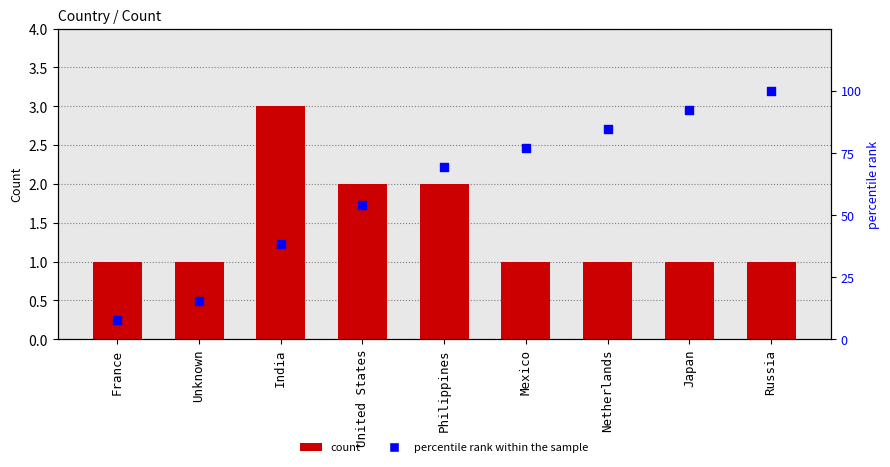

At how many categories does at least one series exceed 12?

8